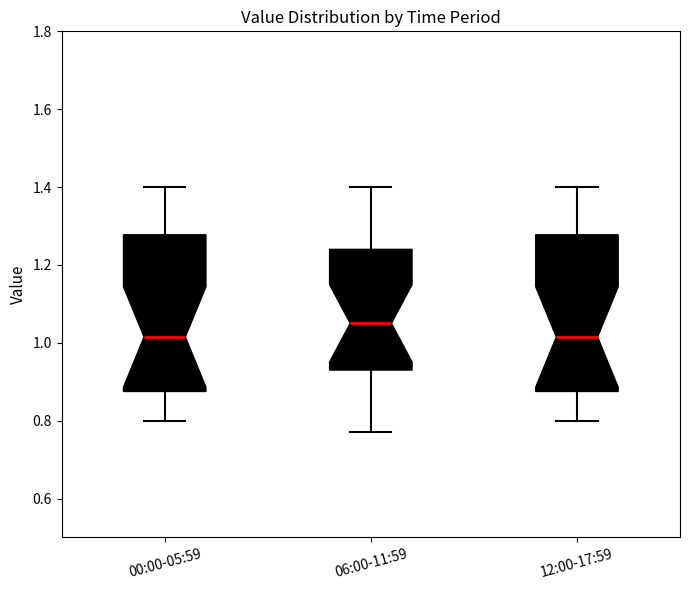

Which box has the highest median line?

06:00-11:59